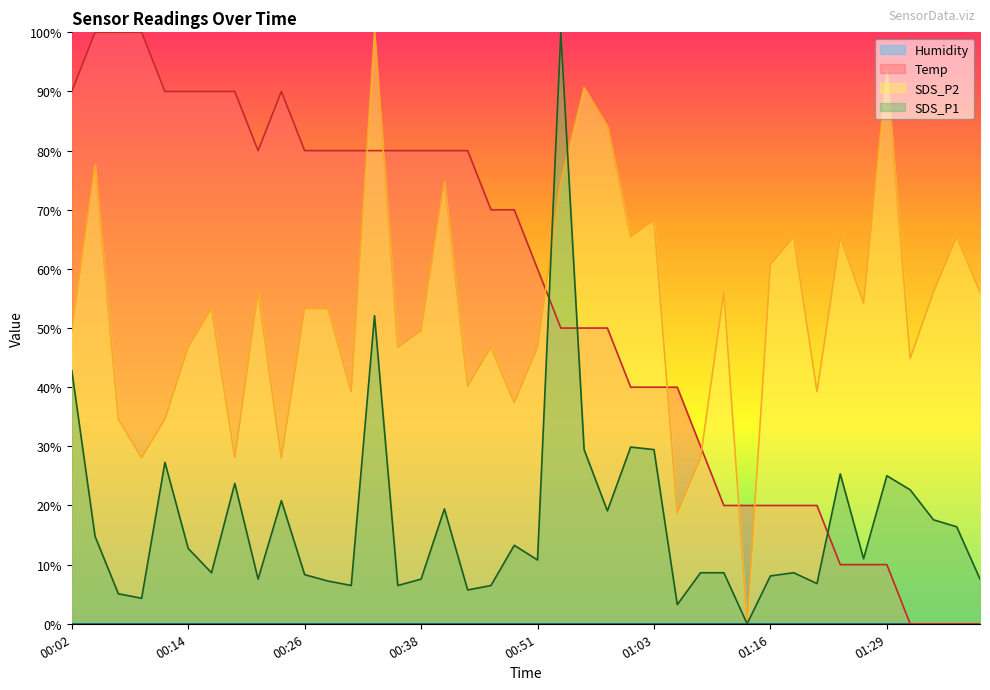

What is the label of the 11th point from the left?

00:26